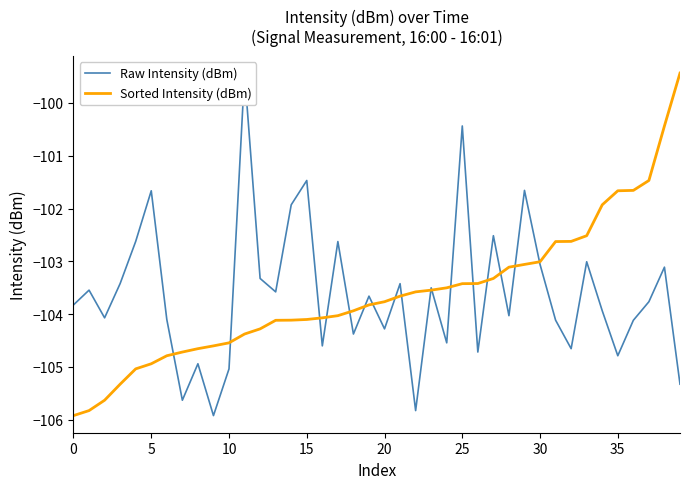

What is the maximum value shown in the chart?

-99.4